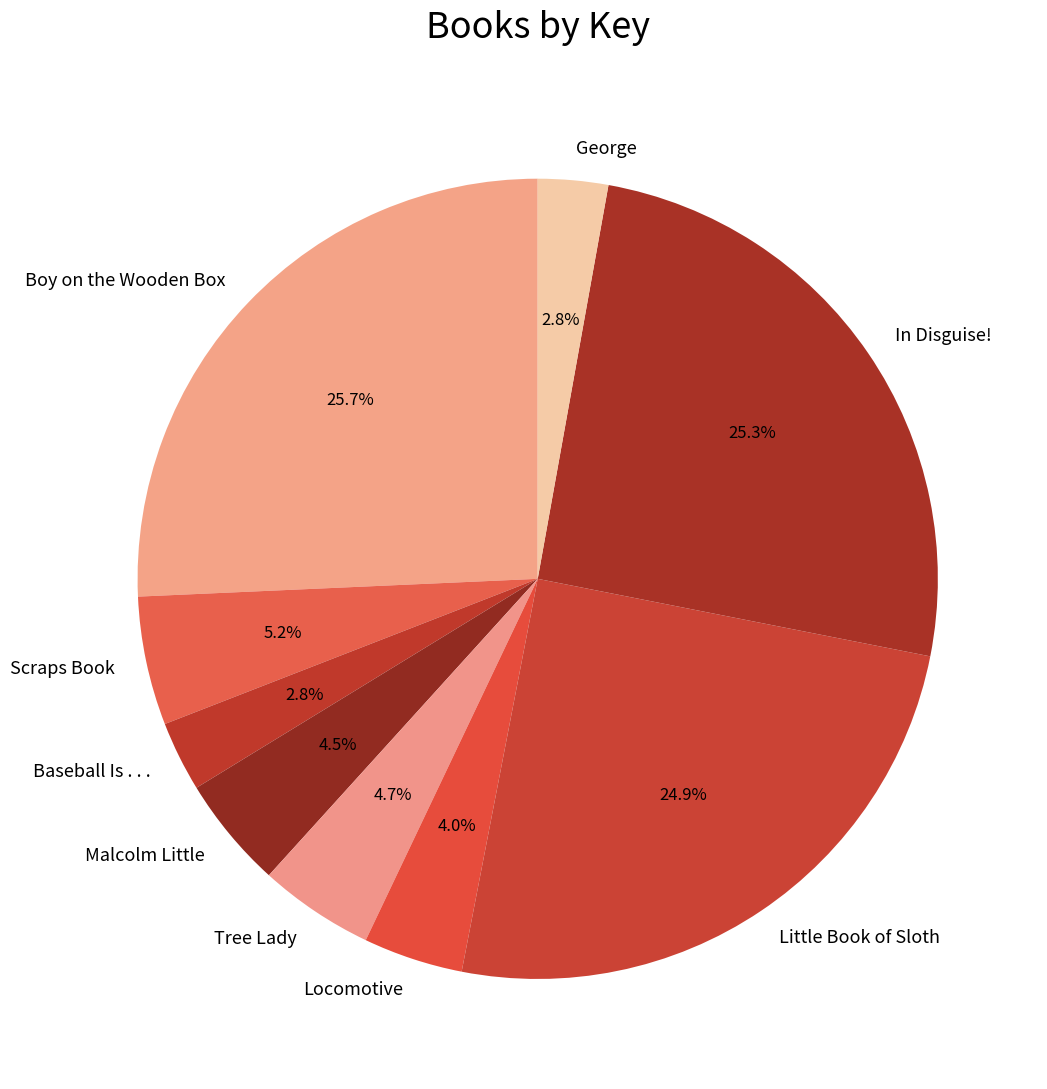

Which has a higher value, Little Book of Sloth or Malcolm Little?

Little Book of Sloth